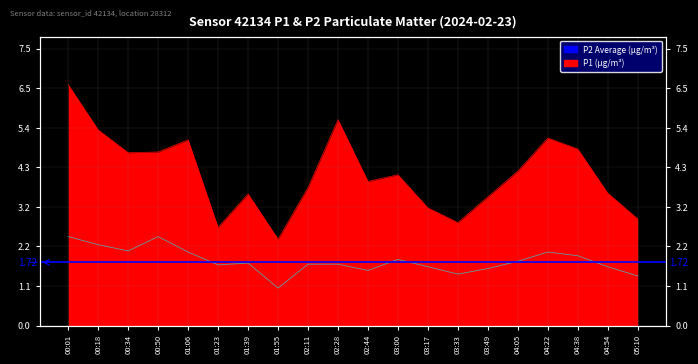

What is the average value of the P1 series?

4.1